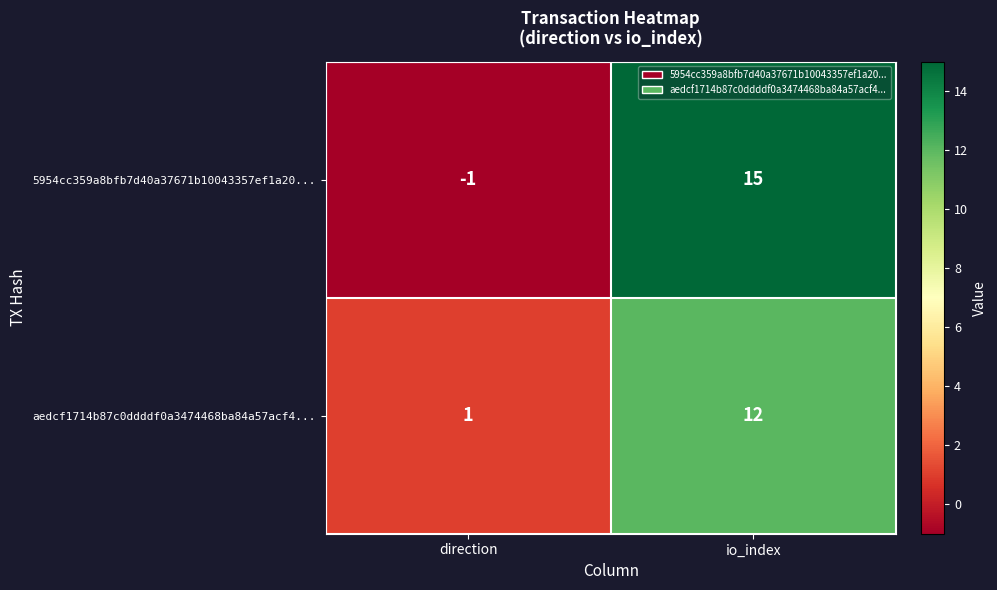

Where is 5954cc359a8bfb7d40a37671b10043357ef1a20... nearest to the value 7?

direction